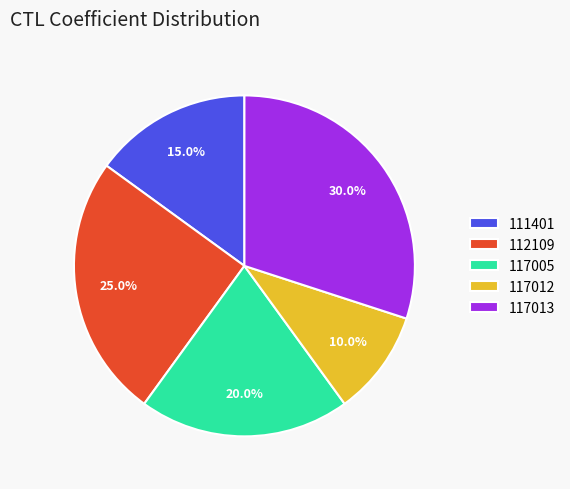

To the nearest percent, what portion does 117012 represent?

10%